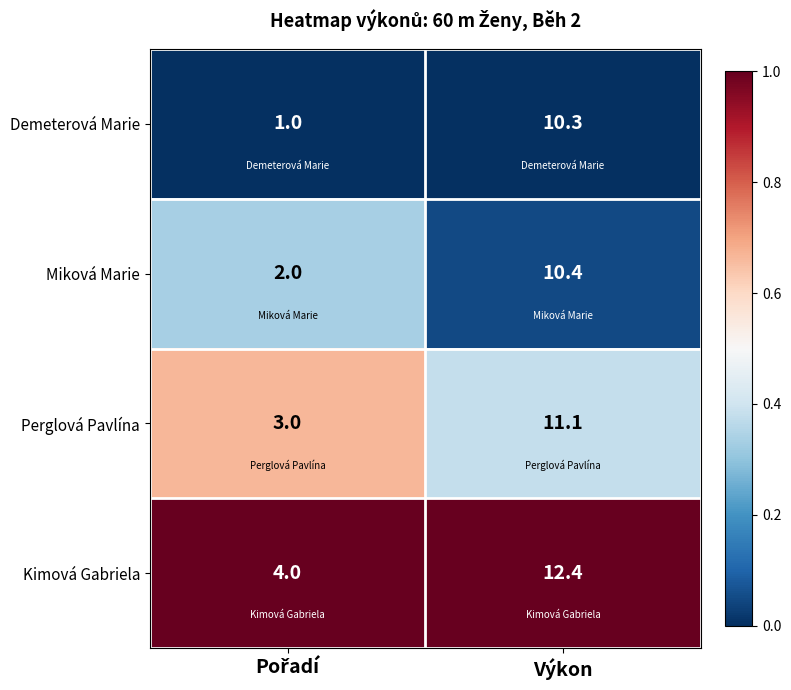

Which series has the largest range (max minus min)?

Demeterová Marie